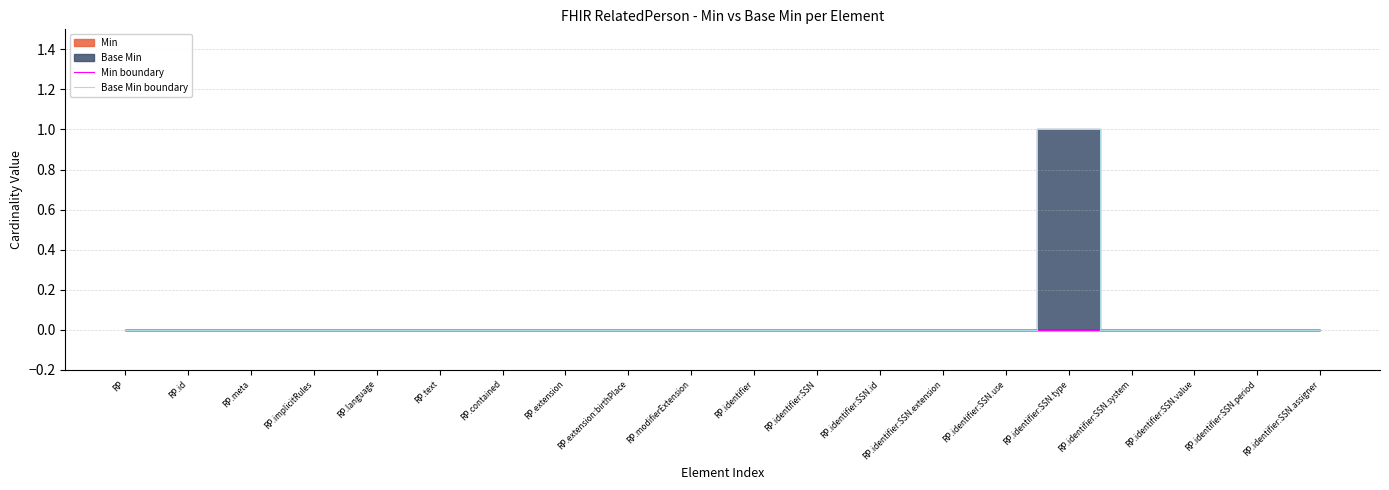

How many series are shown in this chart?

2